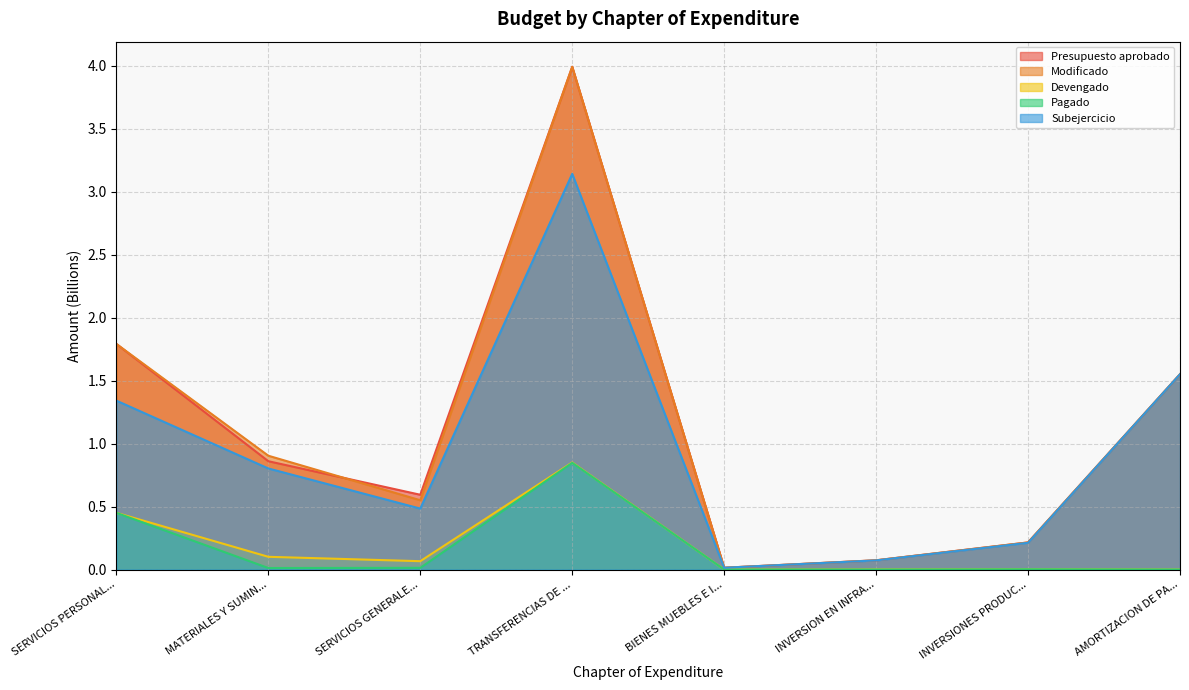

What is the spread (max minus min) of values at TRANSFERENCIAS DE ...?

3.1